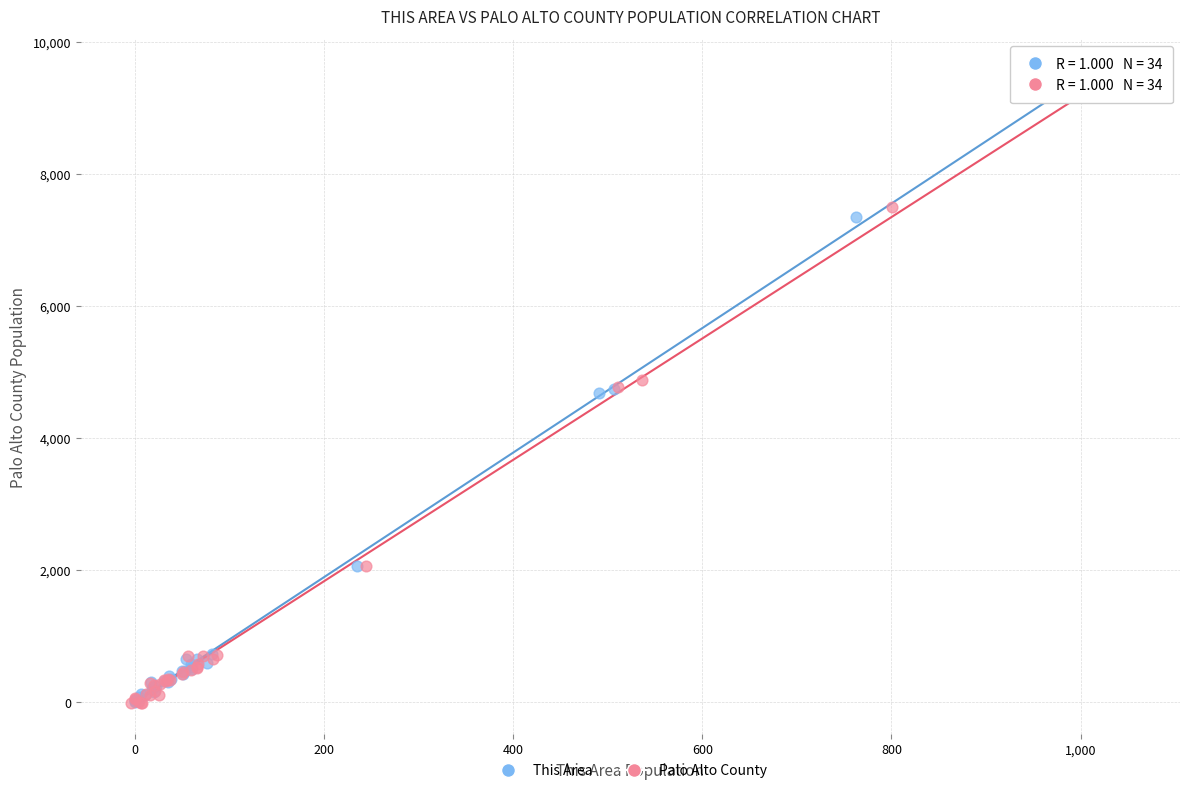

Which series contains the highest Y value?

Palo Alto County